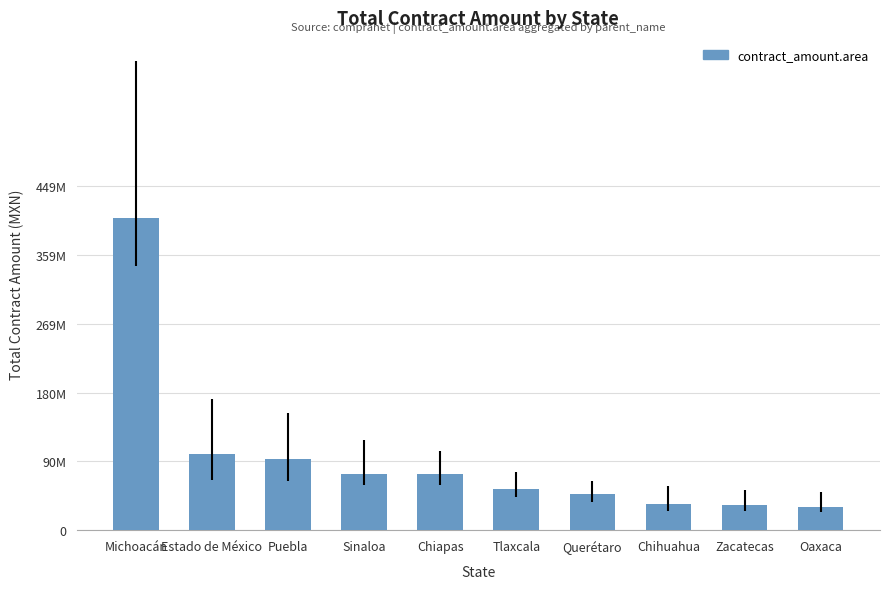

What is the difference between the second highest and second lowest values?

66632351.8